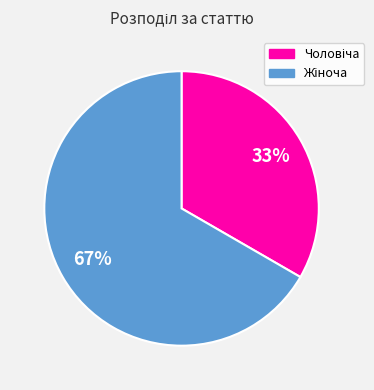

Is there a majority slice in this chart?

Yes